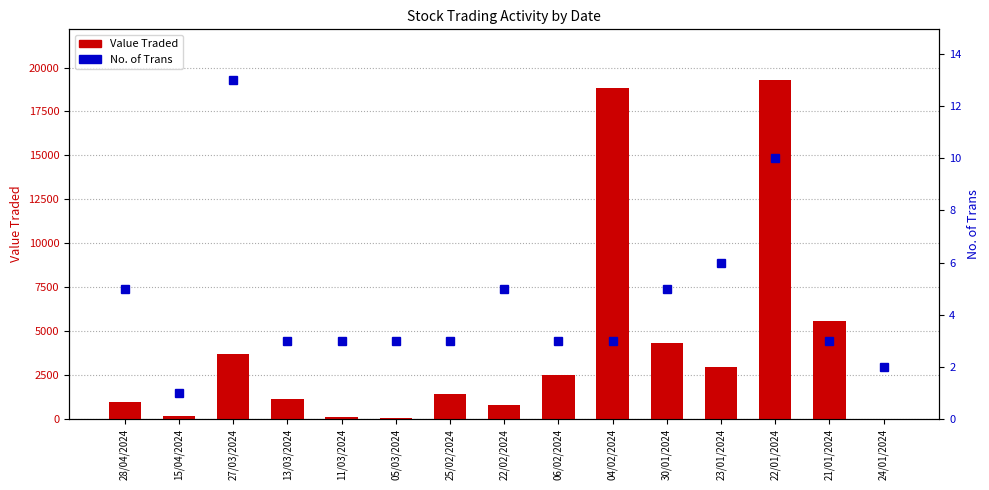

What is the approximate value at 28/04/2024, to the nearest 10?

990